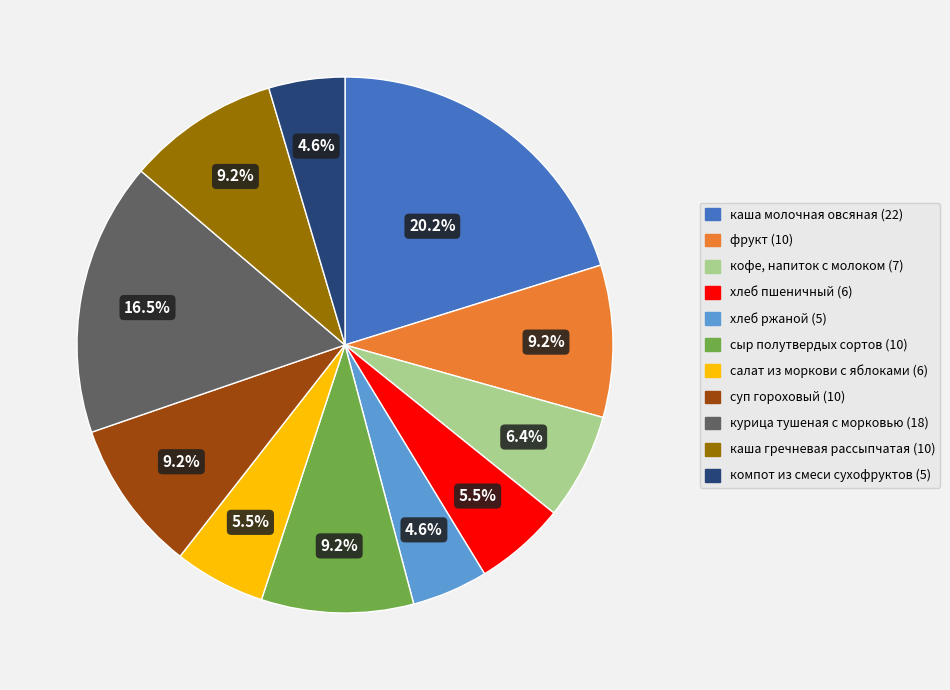

To the nearest percent, what is the combined percentage of хлеб ржаной and курица тушеная с морковью?

21%